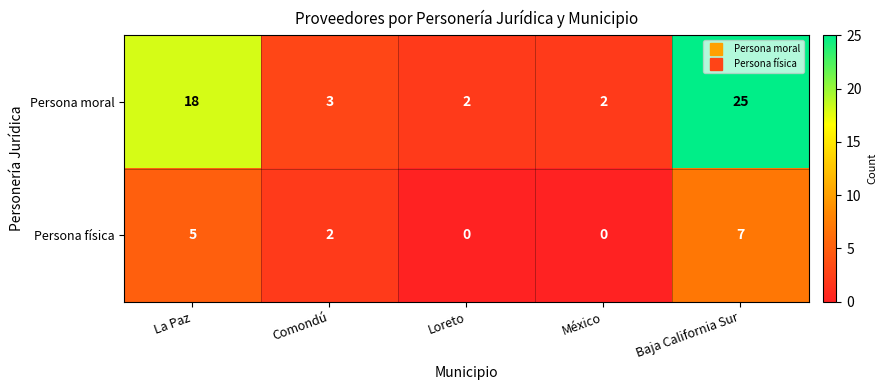

The Persona física series shows 2 at Comondú. True or false?

True